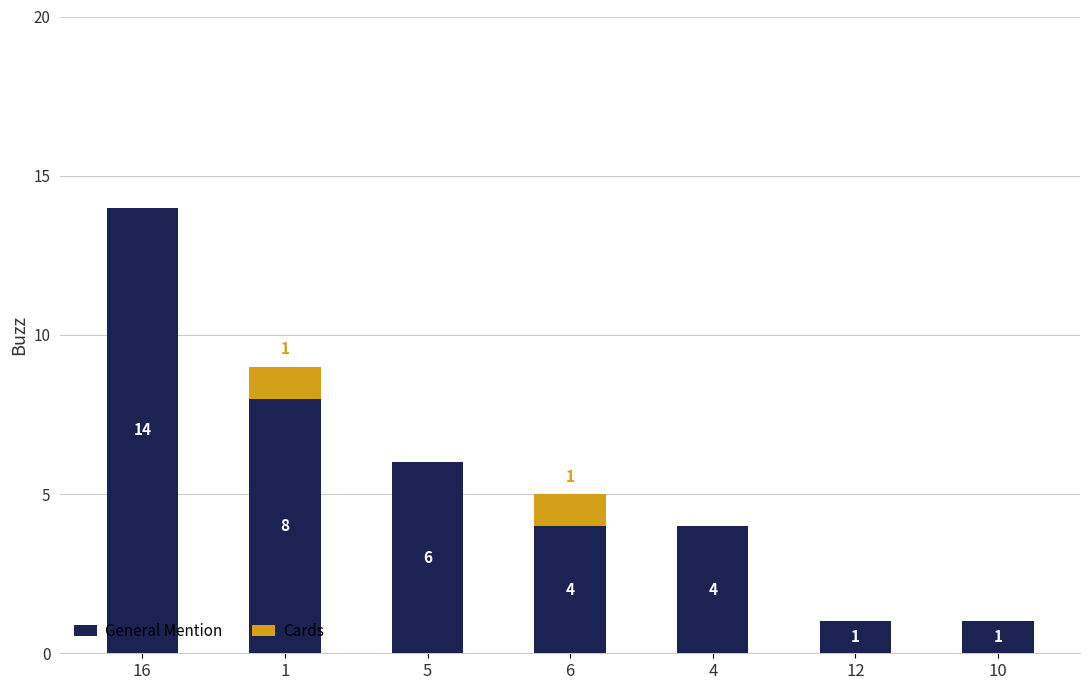

At which category is the sum across all series the highest?

16